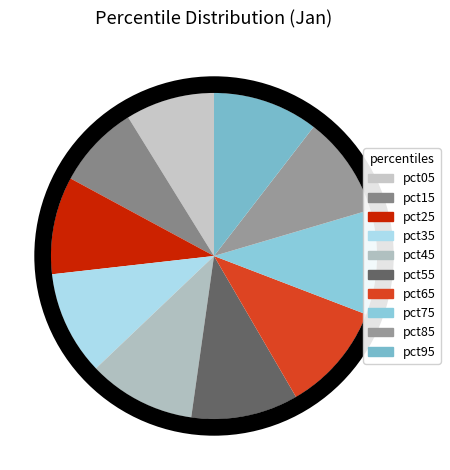

Is there any slice that represents more than half of the pie?

No